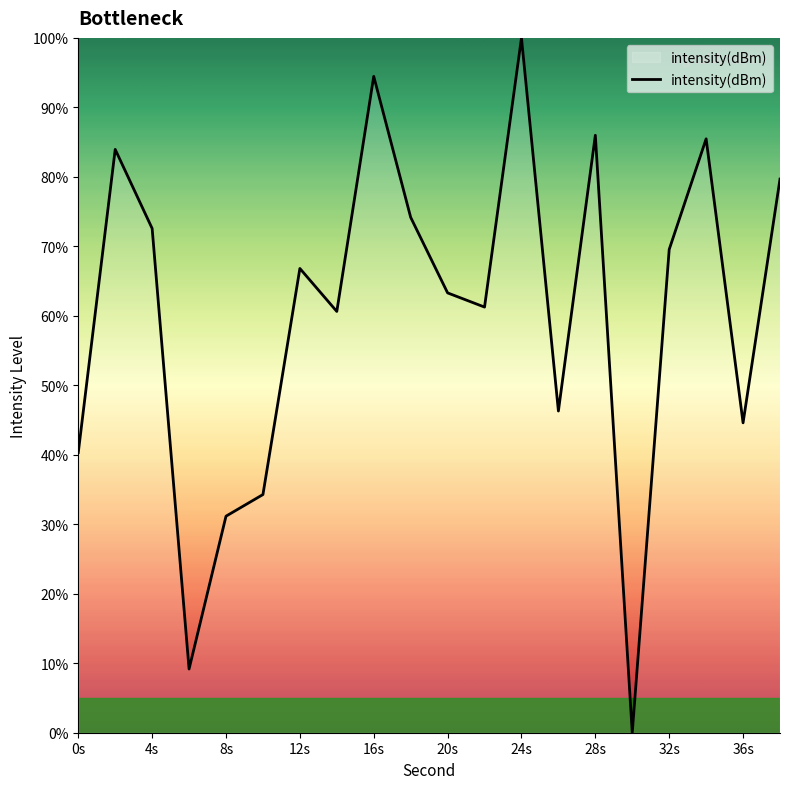

What is the difference between the maximum and minimum values?

100.0